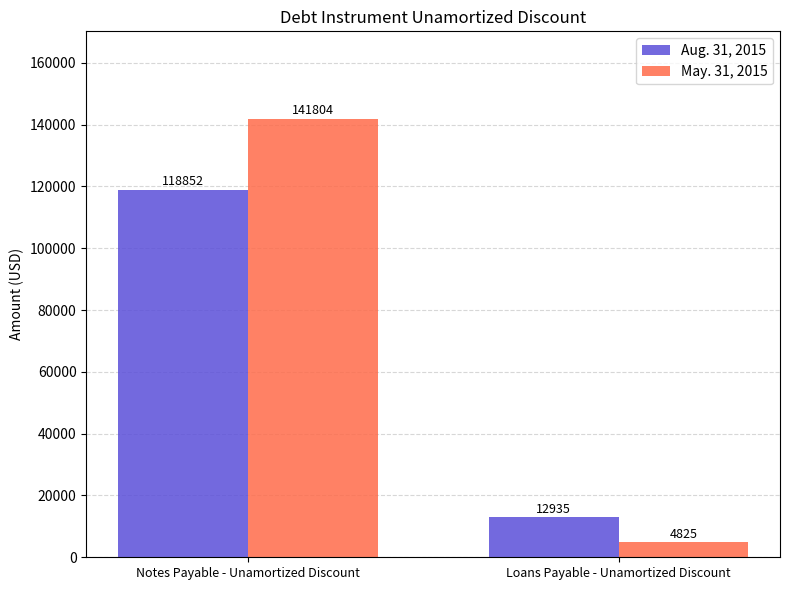

What is the value of the Aug. 31, 2015 bar at the 1st from the left?

118852